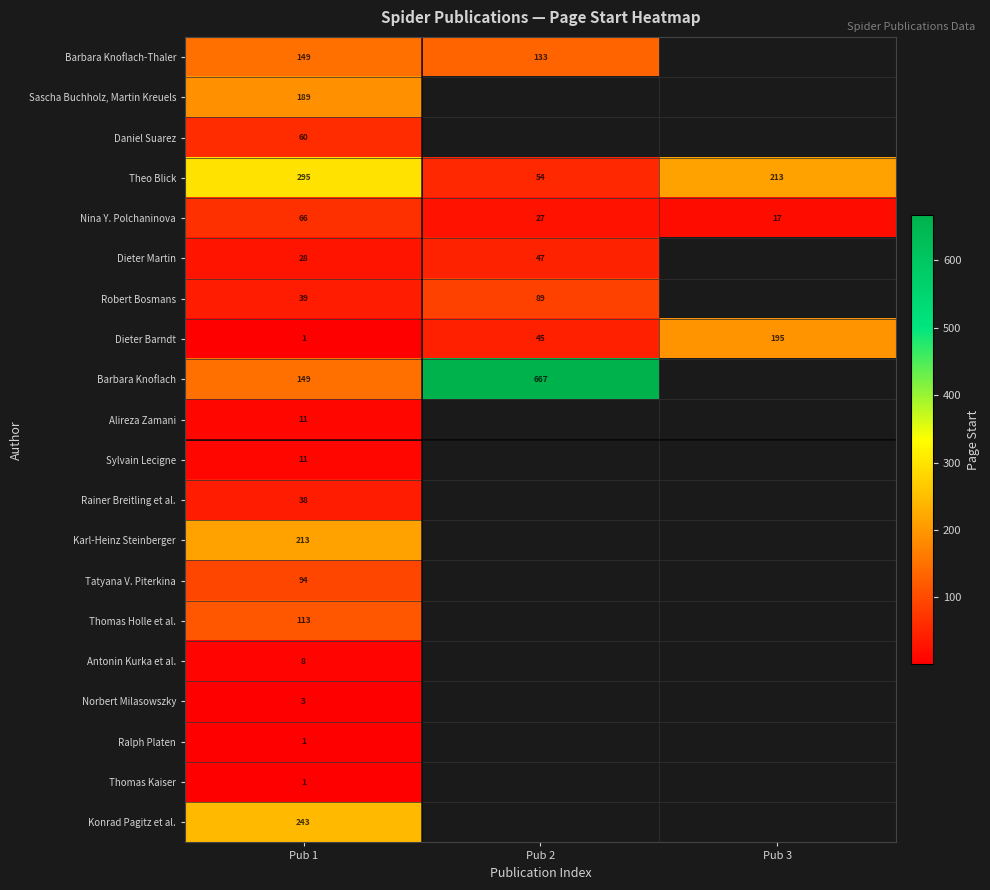

Is it true that Theo Blick equals 422.1 at Pub 1?

False